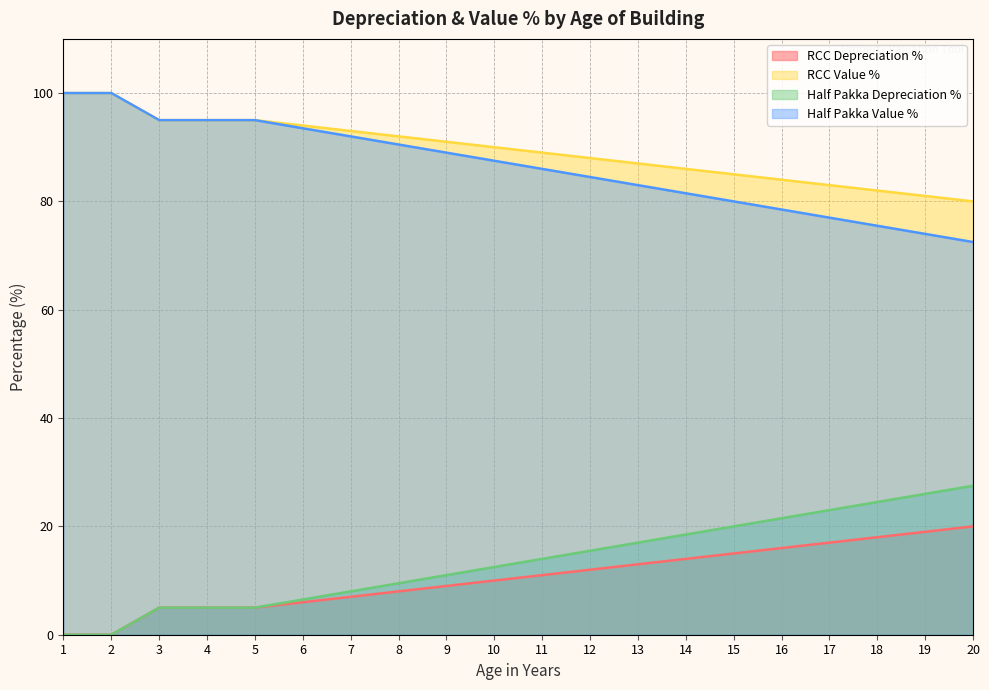

Is the value of Half Pakka Value % at 1 greater than the value of Half Pakka Depreciation % at 4?

Yes